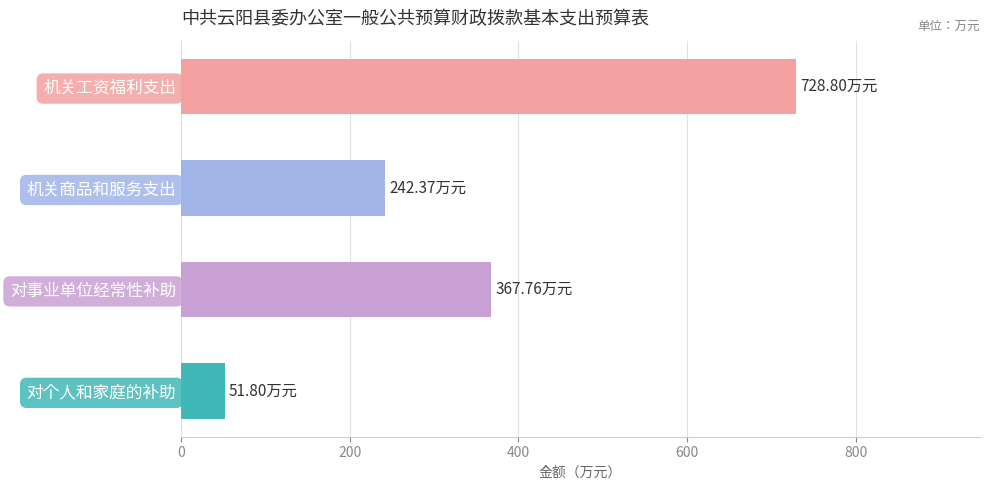

Does the chart contain stacked bars?

No